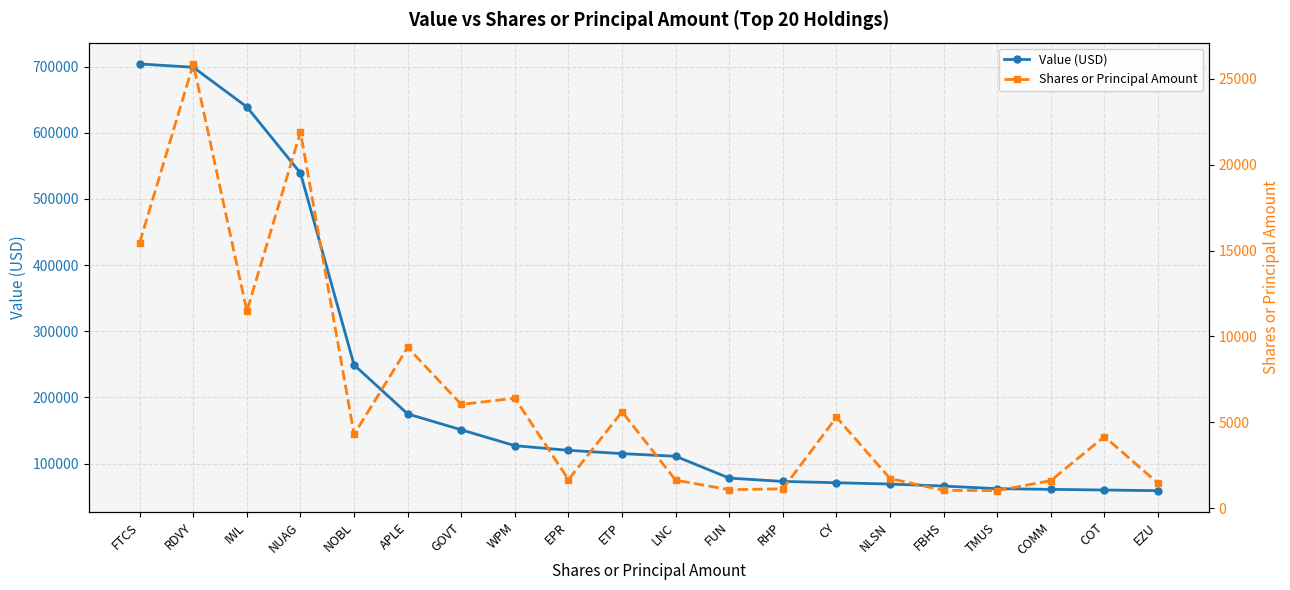

The value of Shares or Principal Amount at COMM is 1617. True or false?

True